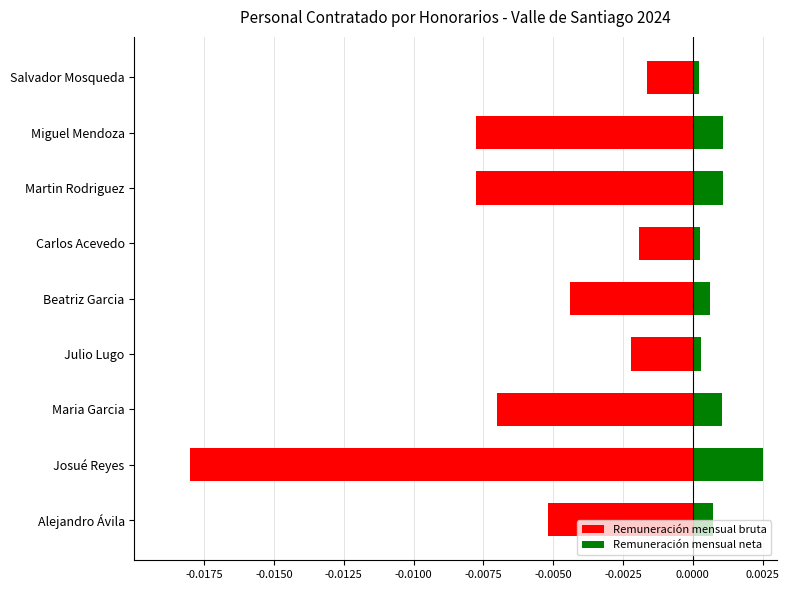

What is the sum of all Remuneración mensual bruta values?

-0.1